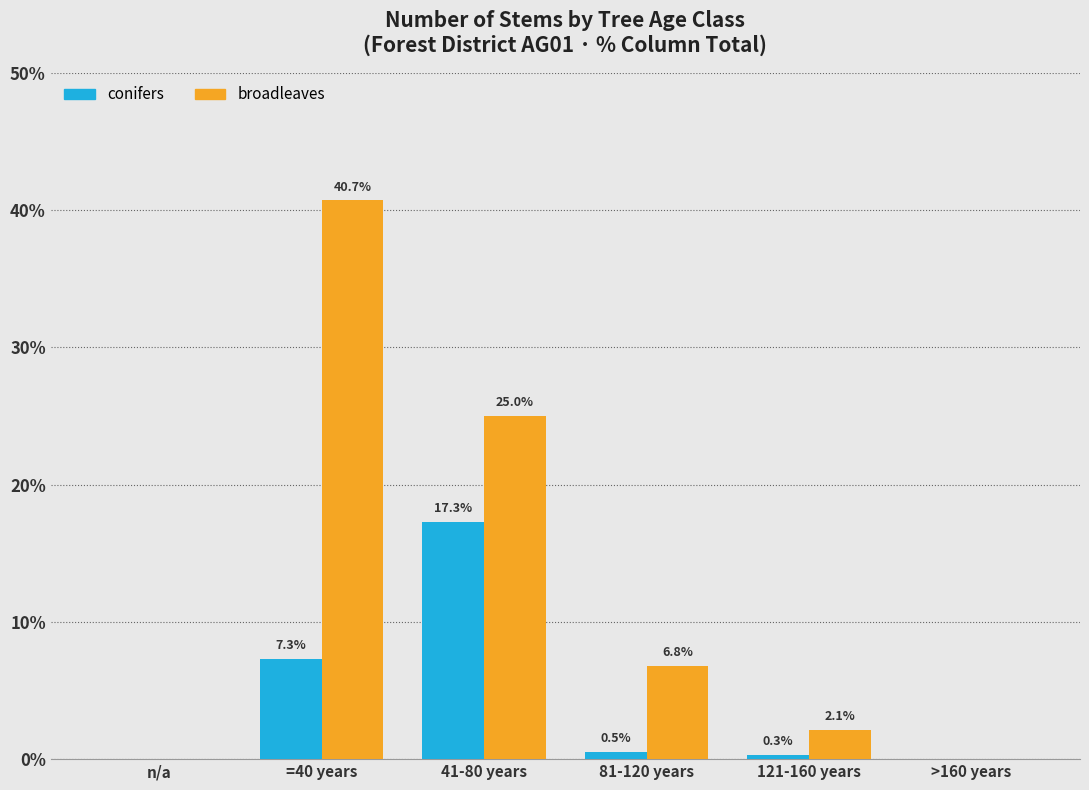

Reading left to right, list all the values displayed in this chart.

conifers: n/a=0.0	=40 years=7.3	41-80 years=17.3	81-120 years=0.5	121-160 years=0.3	>160 years=0.0
broadleaves: n/a=0.0	=40 years=40.7	41-80 years=25.0	81-120 years=6.8	121-160 years=2.1	>160 years=0.0